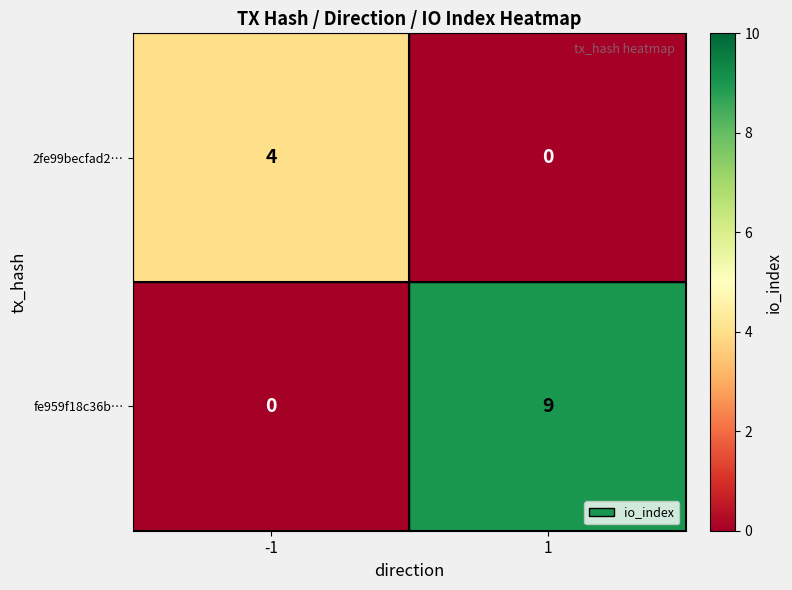

What value does the 2fe99becfad2… series have at -1?

4